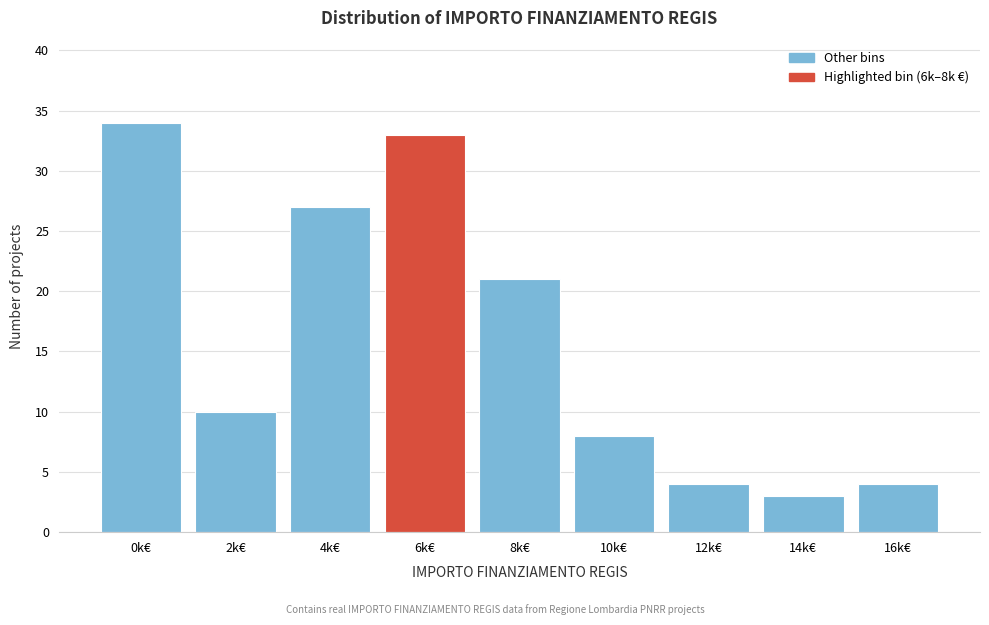

Reading left to right, extract all data points from this chart.

34	10	27	33	21	8	4	3	4